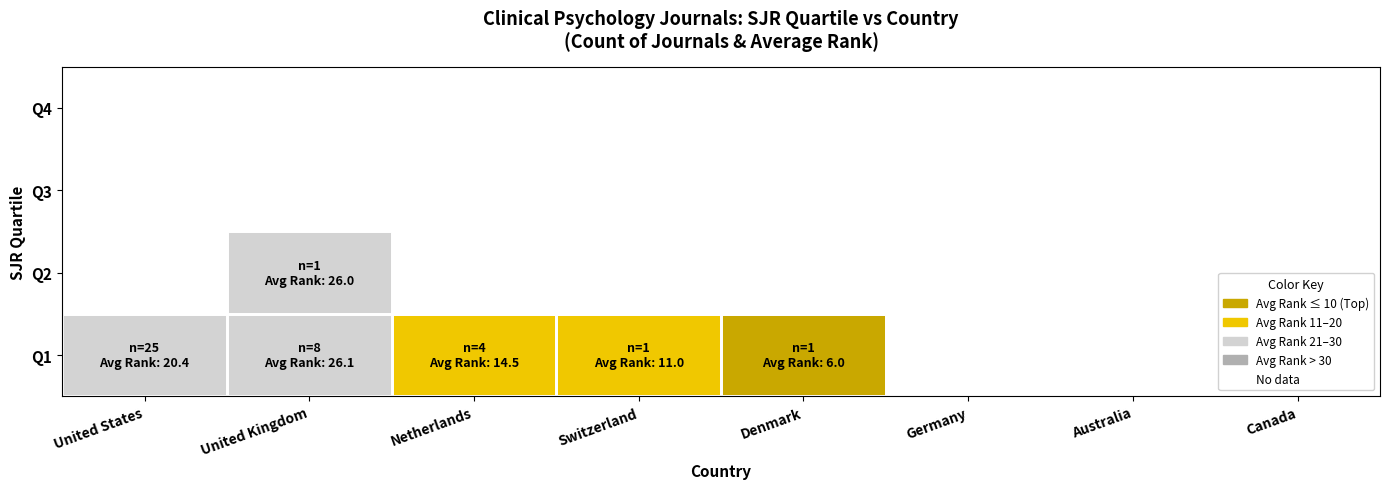

How many positive values does the Q2 series have?

1